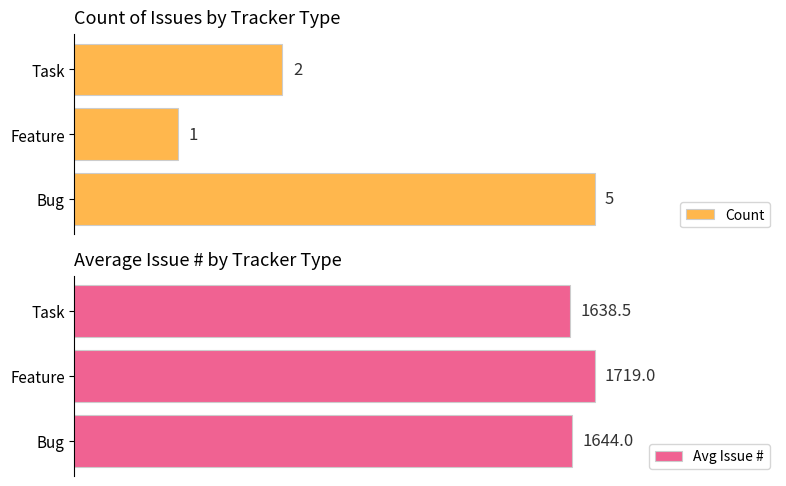

List the series in order of their overall mean, highest first.

Avg Issue #, Count